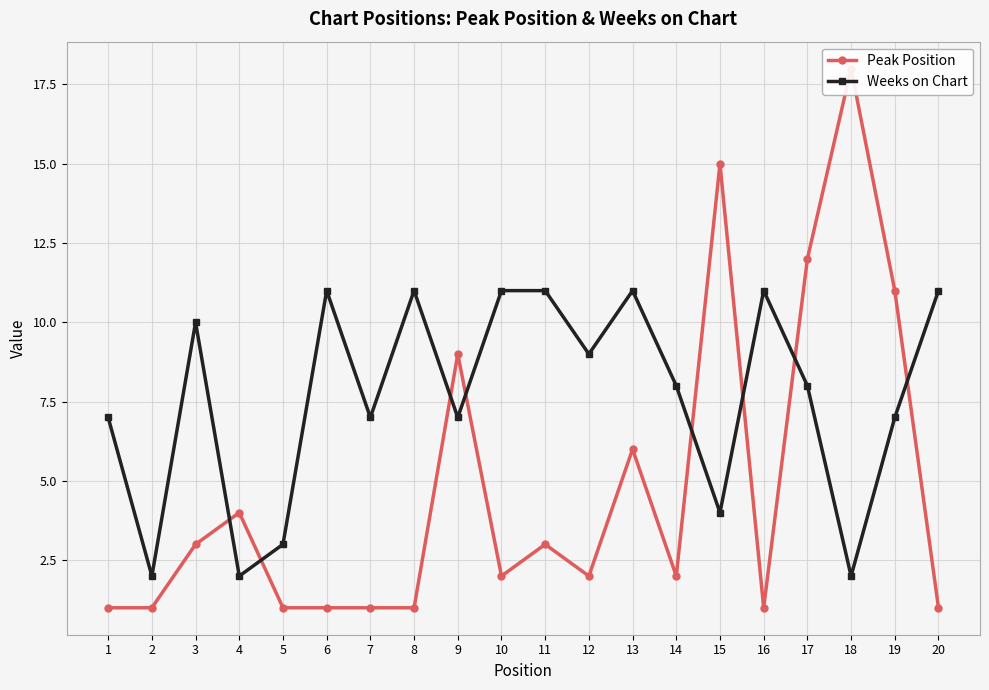

In Peak Position, how many points are higher than both neighbors (excluding endpoints)?

6